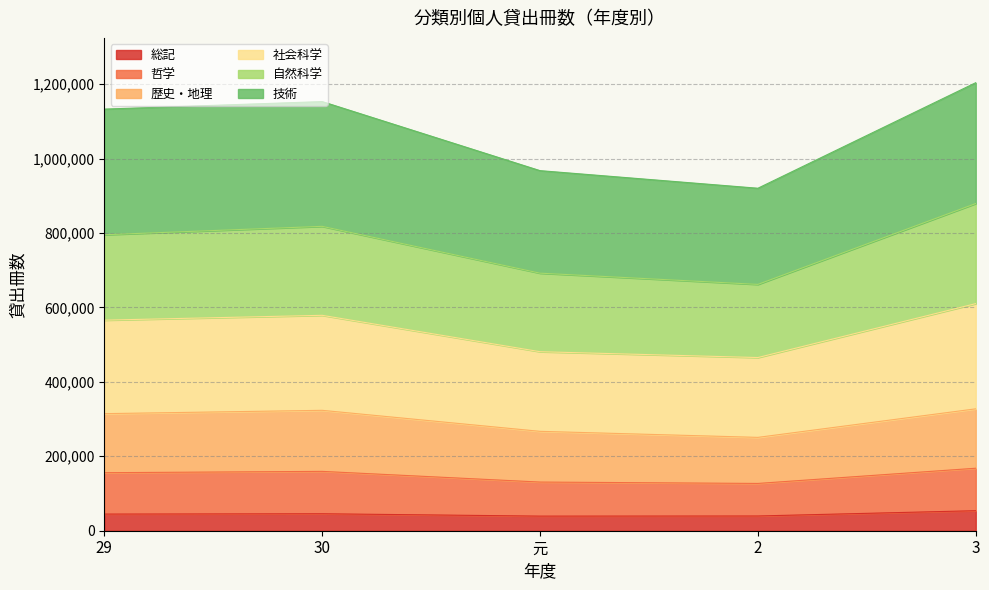

What is the total value across all series at 30?

1153066